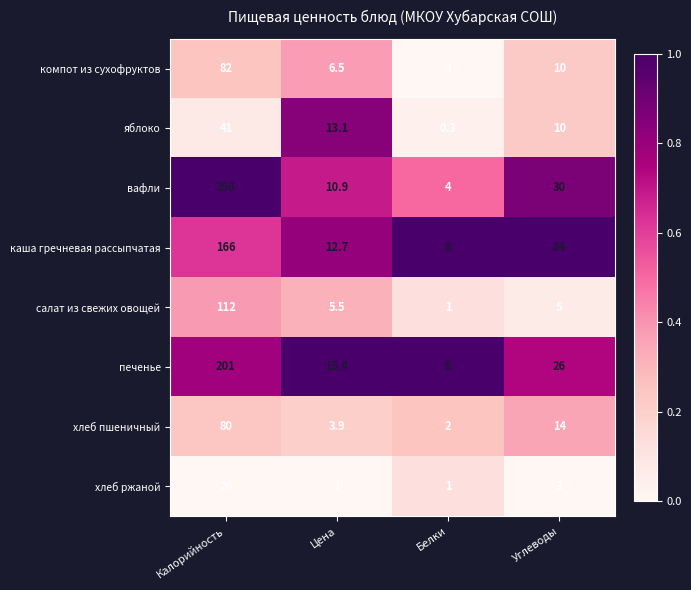

Is it true that хлеб ржаной equals 26.0 at Калорийность?

True